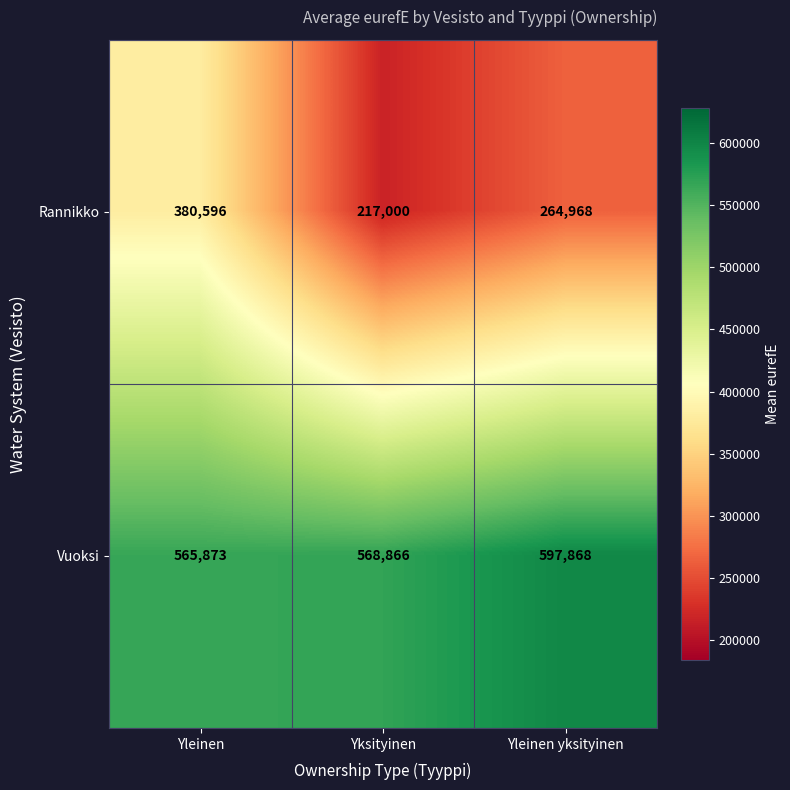

Which series changed the most between Yleinen and Yleinen yksityinen?

Rannikko